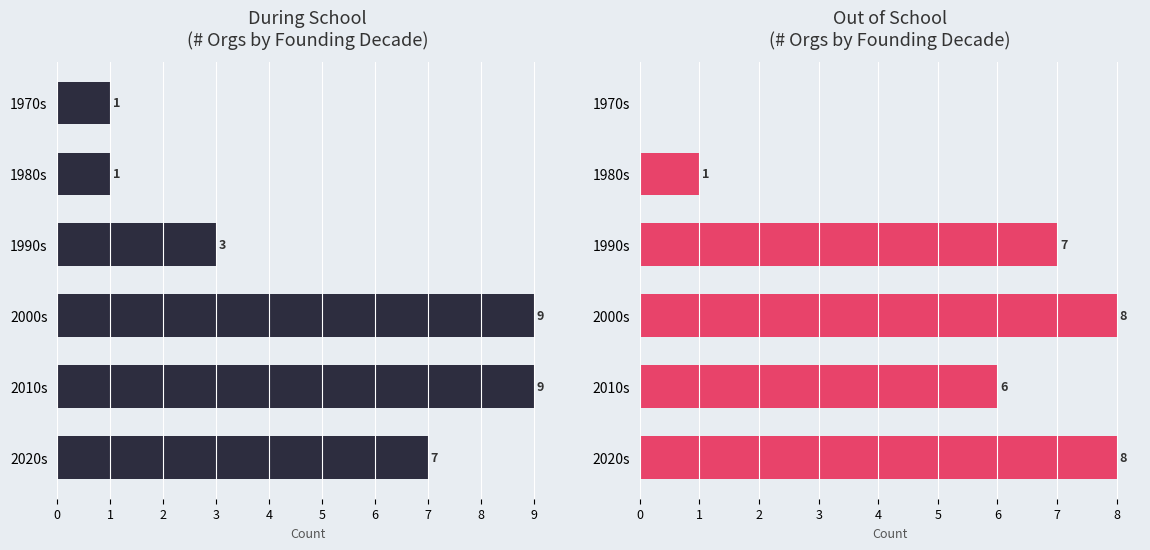

What are all the series names shown in the legend?

During School, Out of School